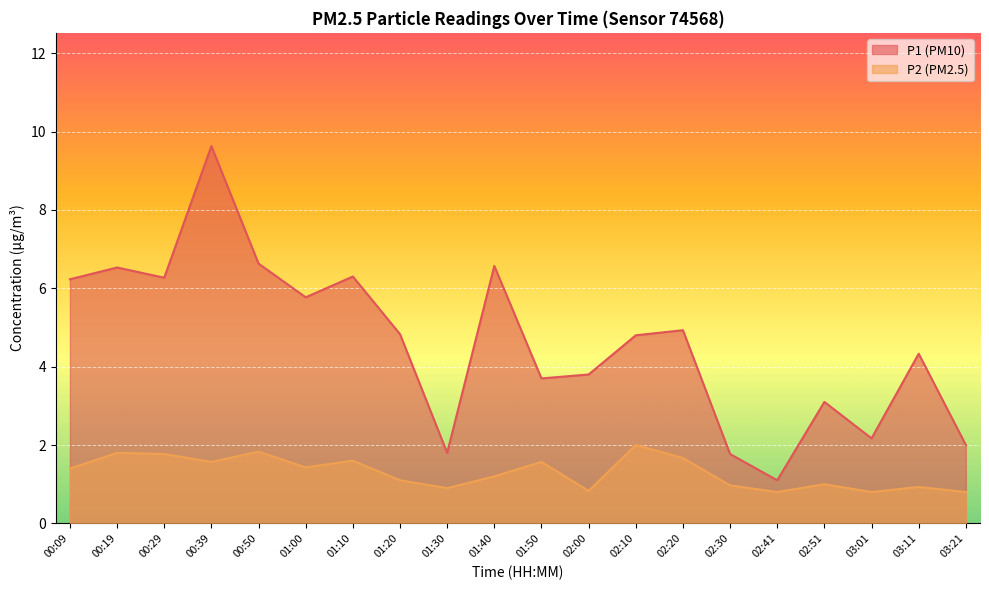

Is the value of P2 at 01:00 greater than the value of P1 at 01:30?

No